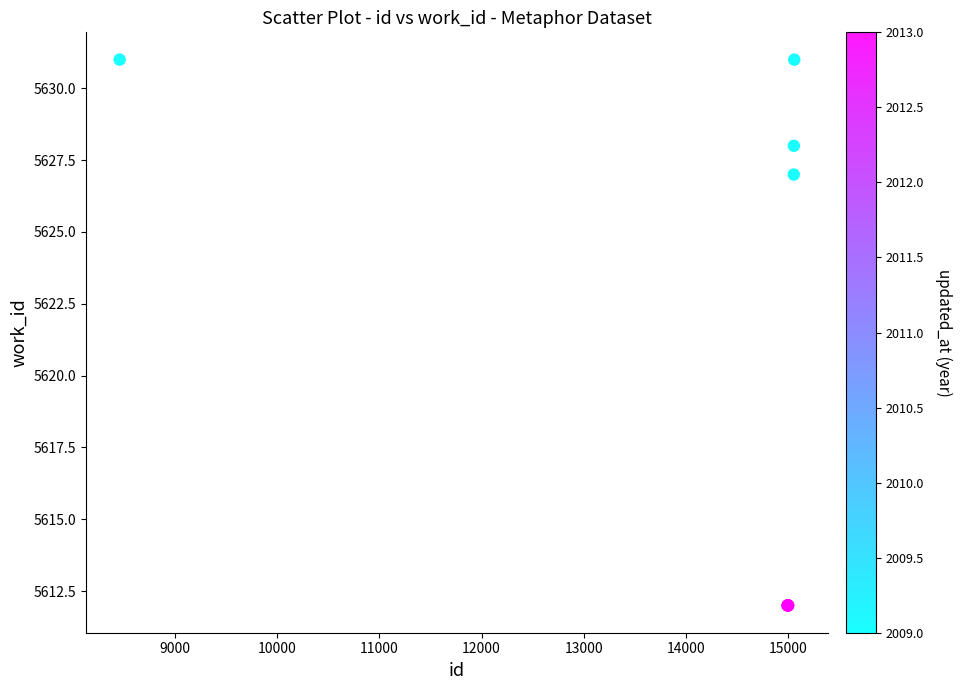

What Y value in the scatter plot is closest to 5621?

5627